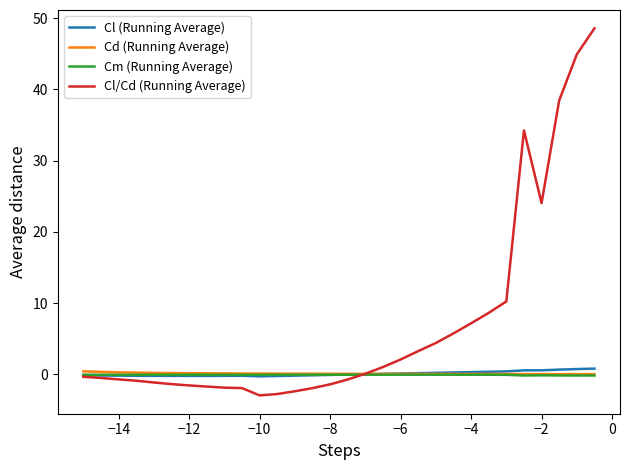

What is the greatest value displayed?

48.6